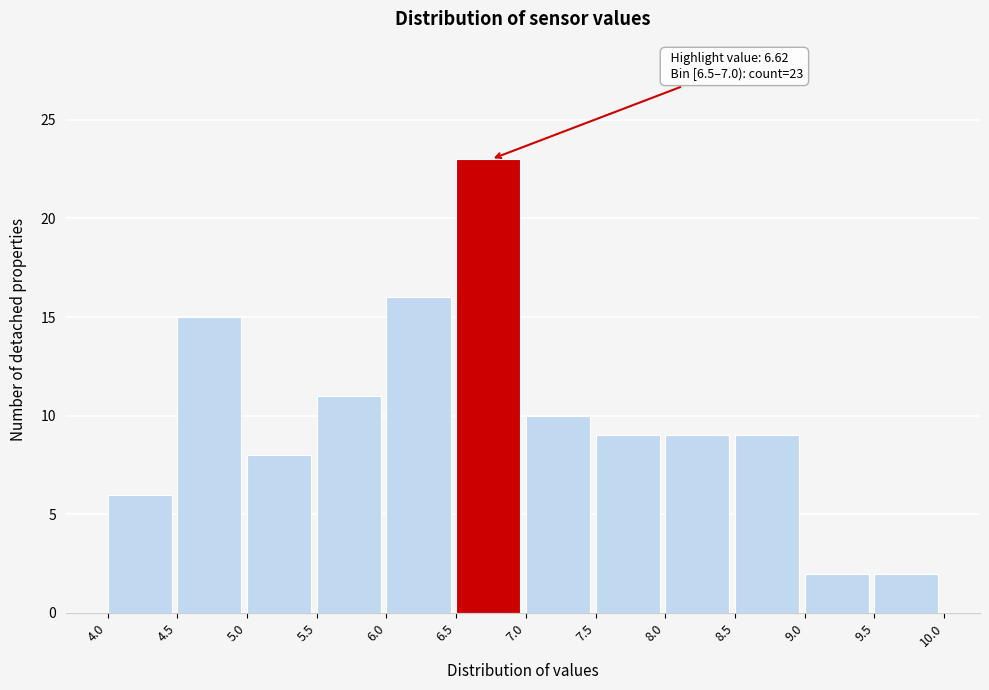

Over which range of the x-axis is the bar tallest?

6.5 to 7.0